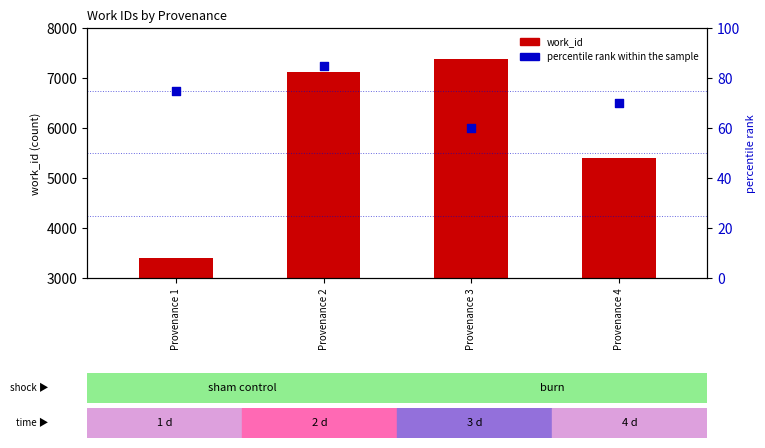

What are all the series names shown in the legend?

work_id, percentile rank within the sample